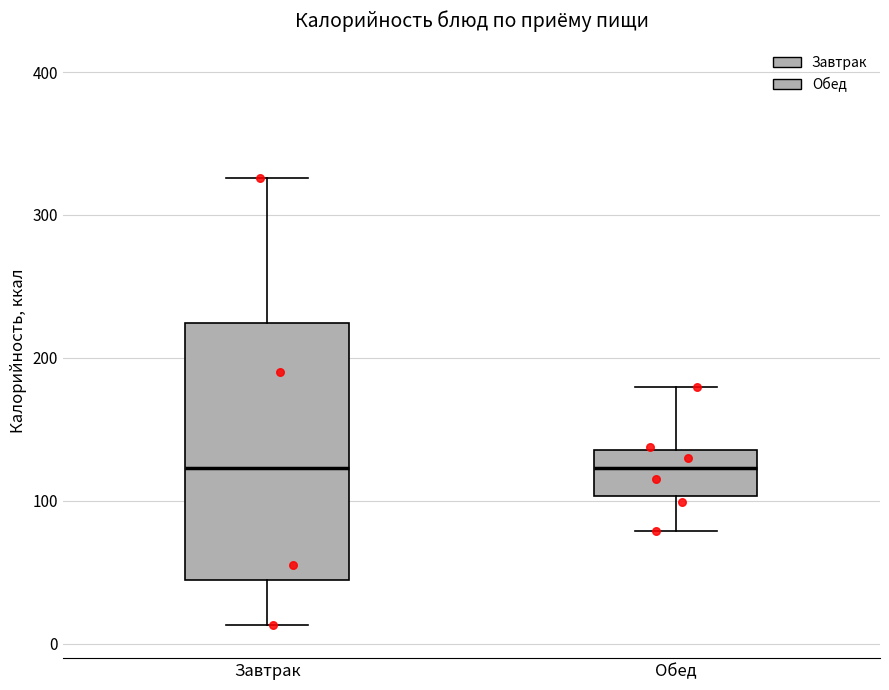

Where is the lower edge of the box for Обед on the y-axis? The values are not printed on the chart, so give them approximately, as read against the axis.

100